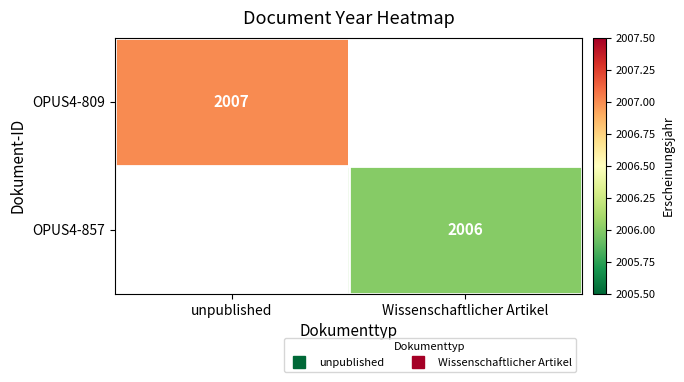

At how many categories does at least one series exceed 2006?

1